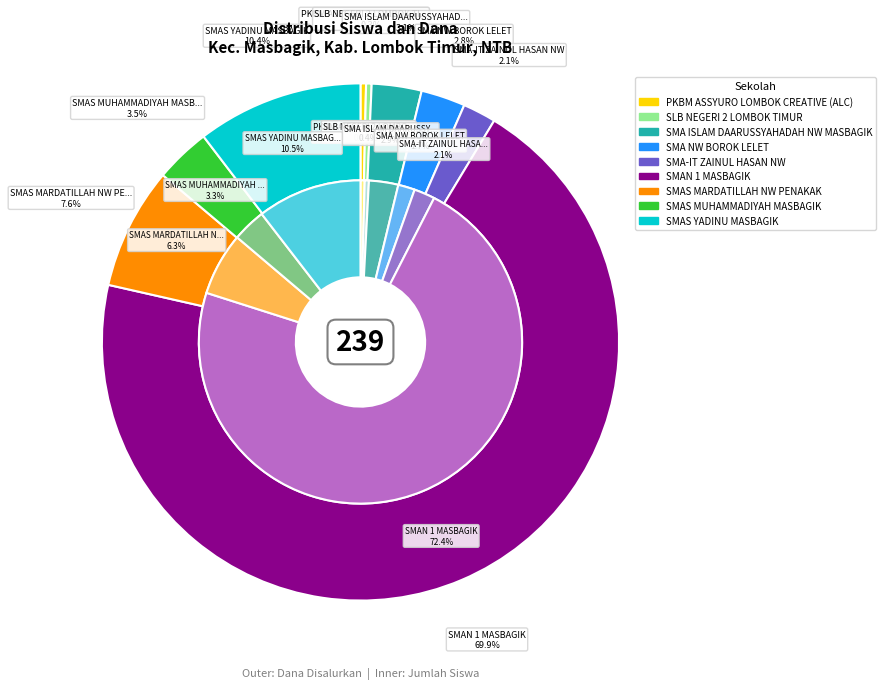

Count the number of slices in the pie.

9